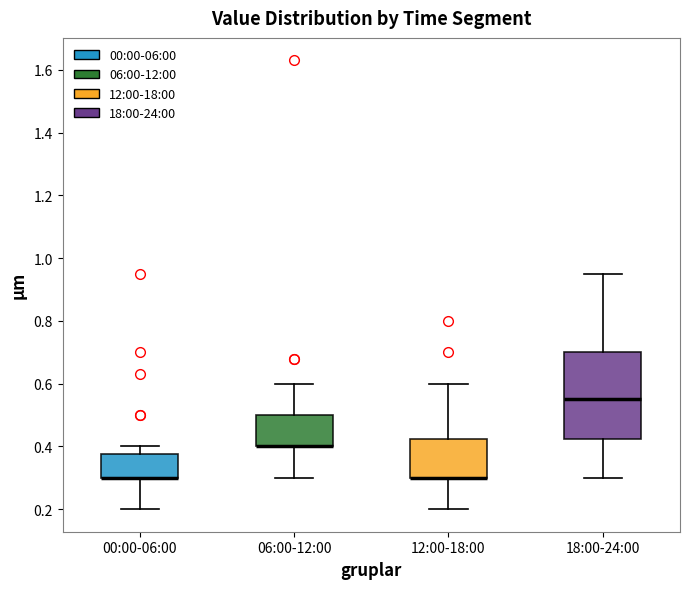

Reading left to right, read every box against the y-axis: the position of its median line, the range the box covers, and the ends of its whiskers. The values are not printed on the chart, so give them approximately, as read against the axis.

00:00-06:00: median 0.30 (drawn on the box's lower edge), box 0.30 to 0.38, whiskers 0.20 to 0.40
06:00-12:00: median 0.40 (drawn on the box's lower edge), box 0.40 to 0.50, whiskers 0.30 to 0.60
12:00-18:00: median 0.30 (drawn on the box's lower edge), box 0.30 to 0.42, whiskers 0.20 to 0.60
18:00-24:00: median 0.56, box 0.42 to 0.70, whiskers 0.30 to 0.96